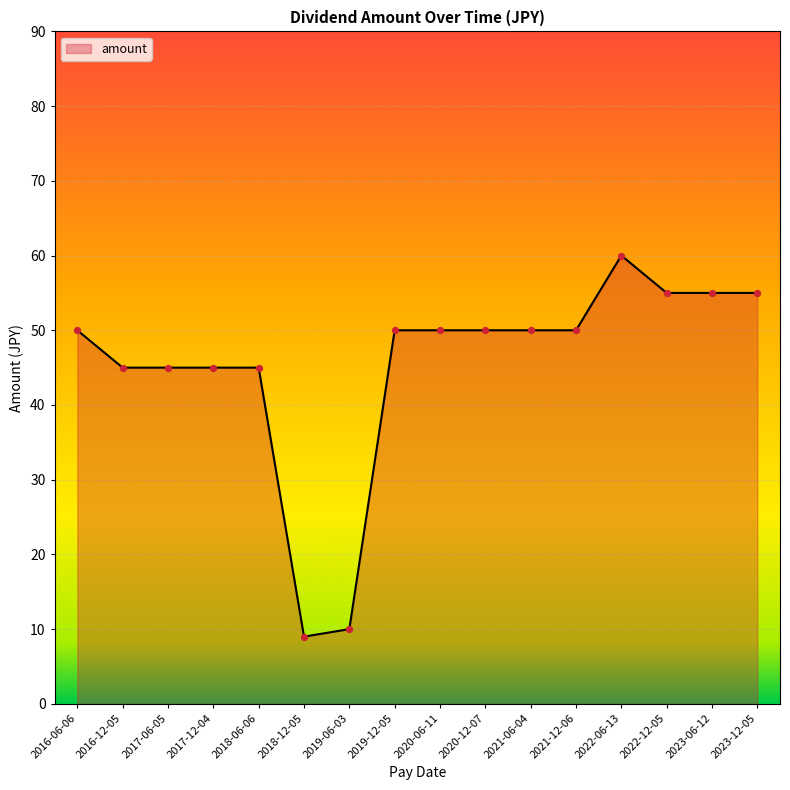

Which has a higher value, 2017-12-04 or 2023-06-12?

2023-06-12